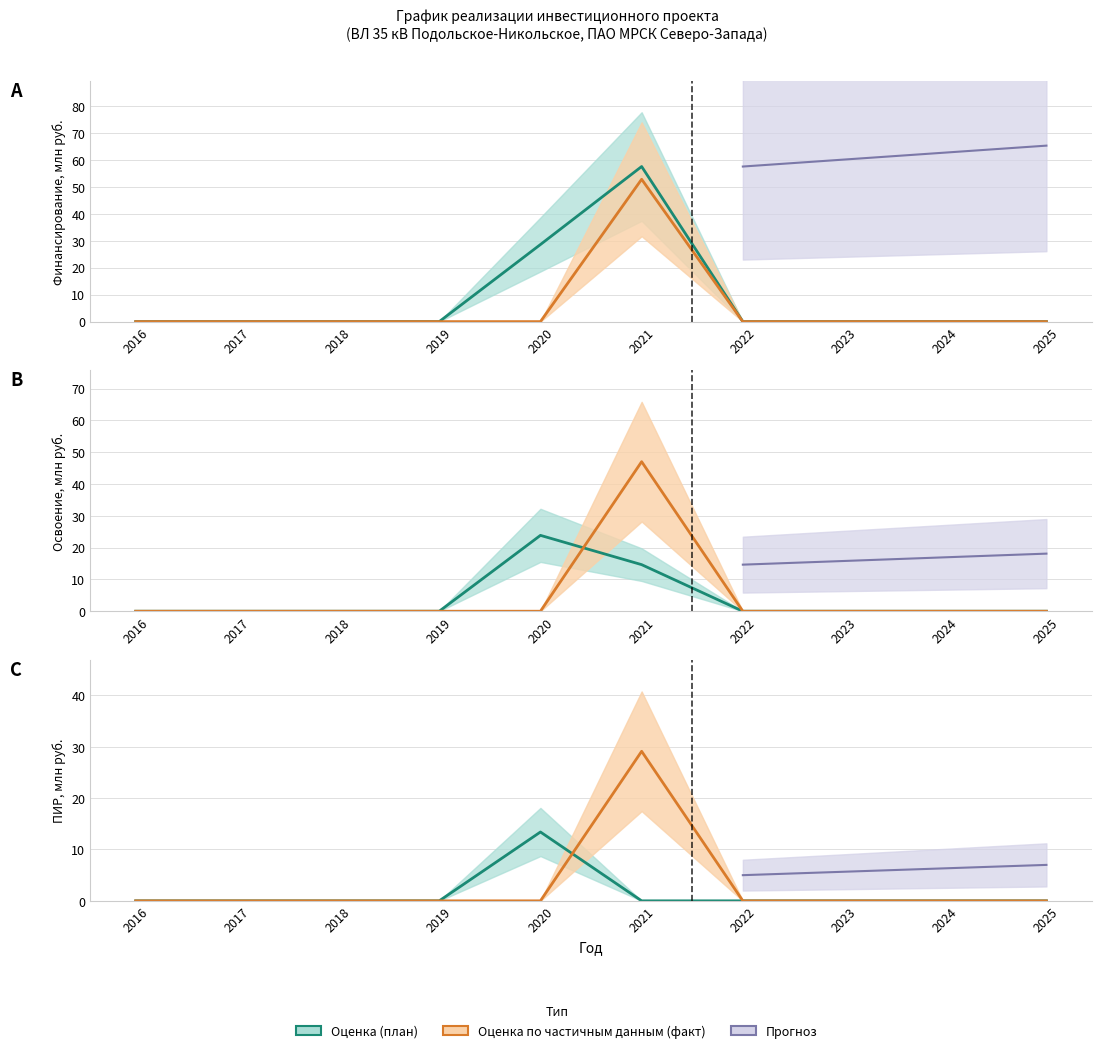

At which label is ПИР (план) closest to 6?

2016